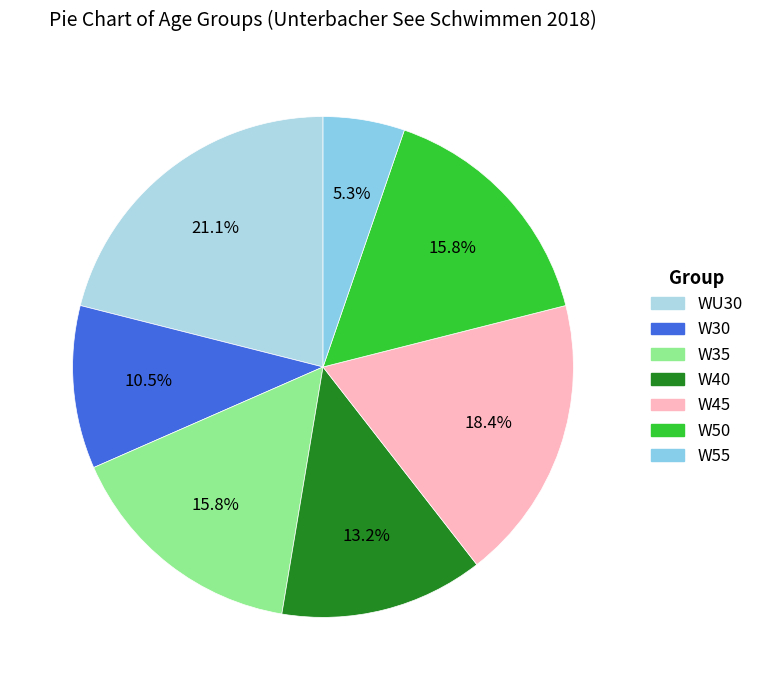

Does any single category account for the majority?

No